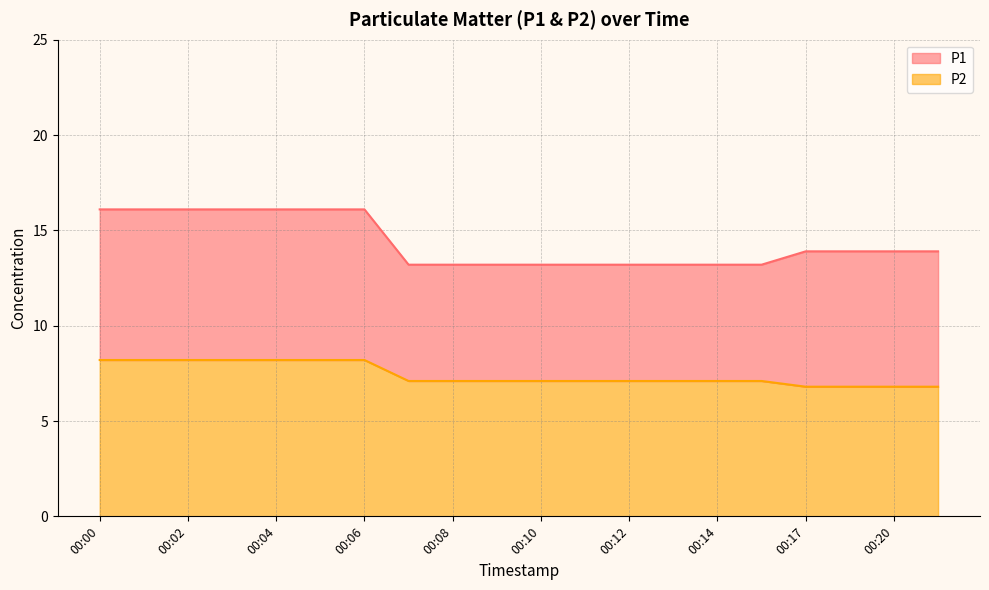

What is the smallest value displayed?

6.8